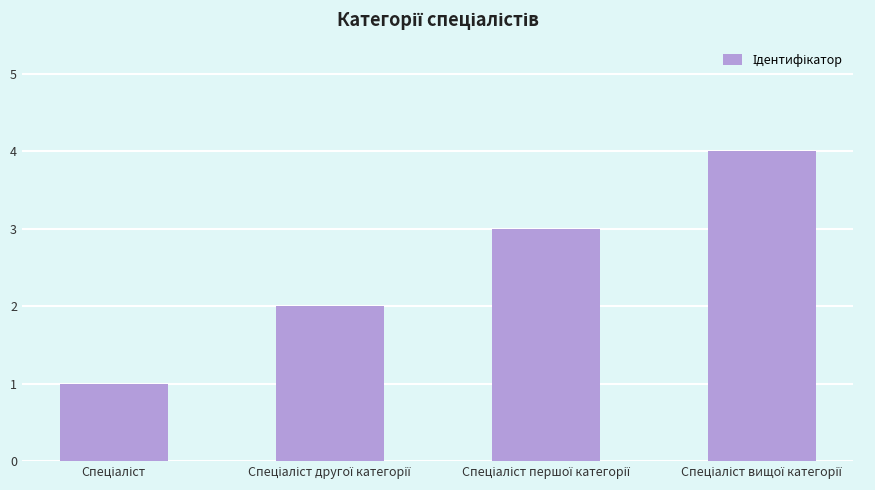

What is the sum of all values?

10